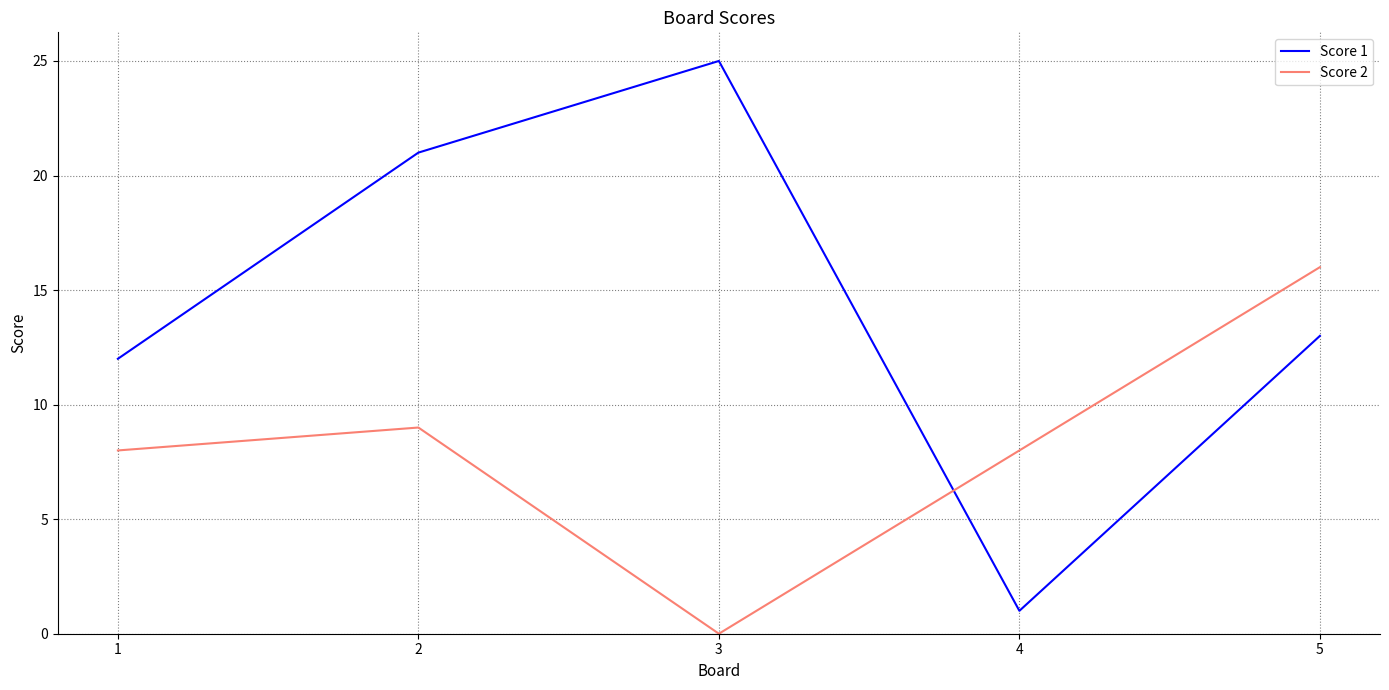

How many series are shown in this chart?

2